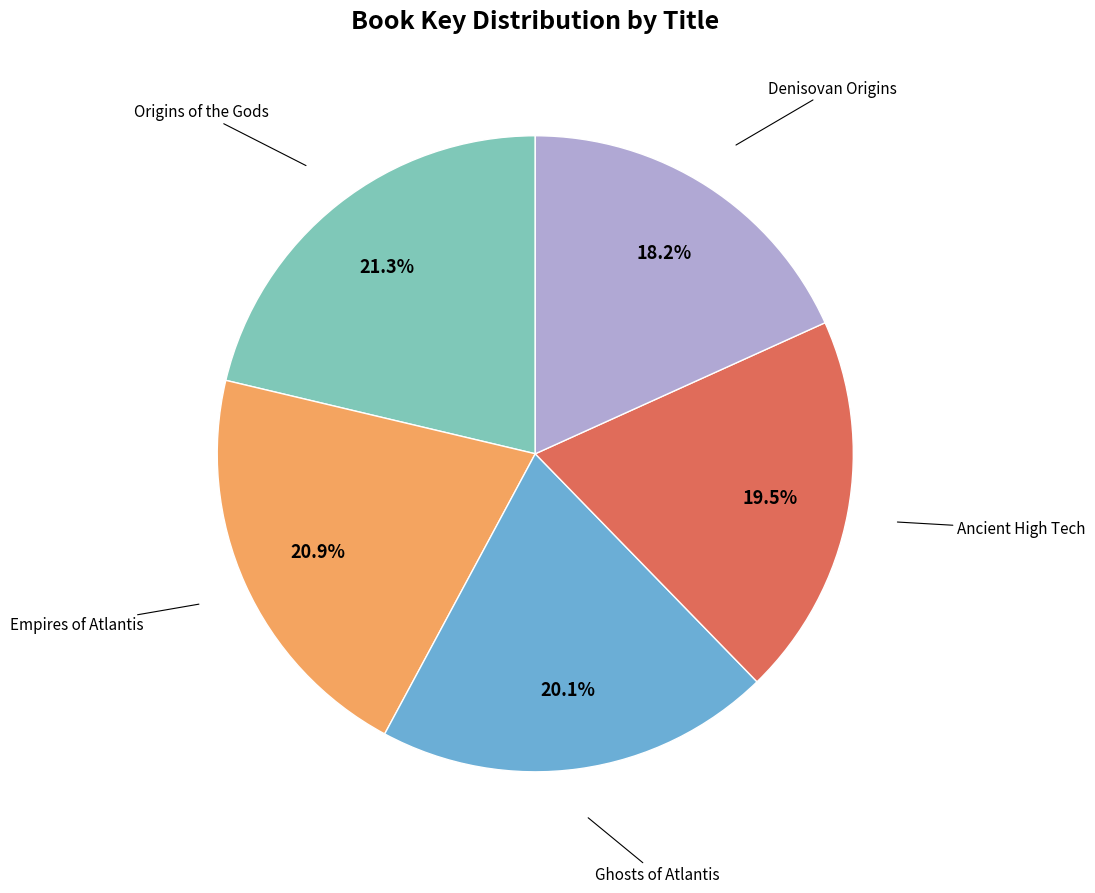

Does any single category account for the majority?

No